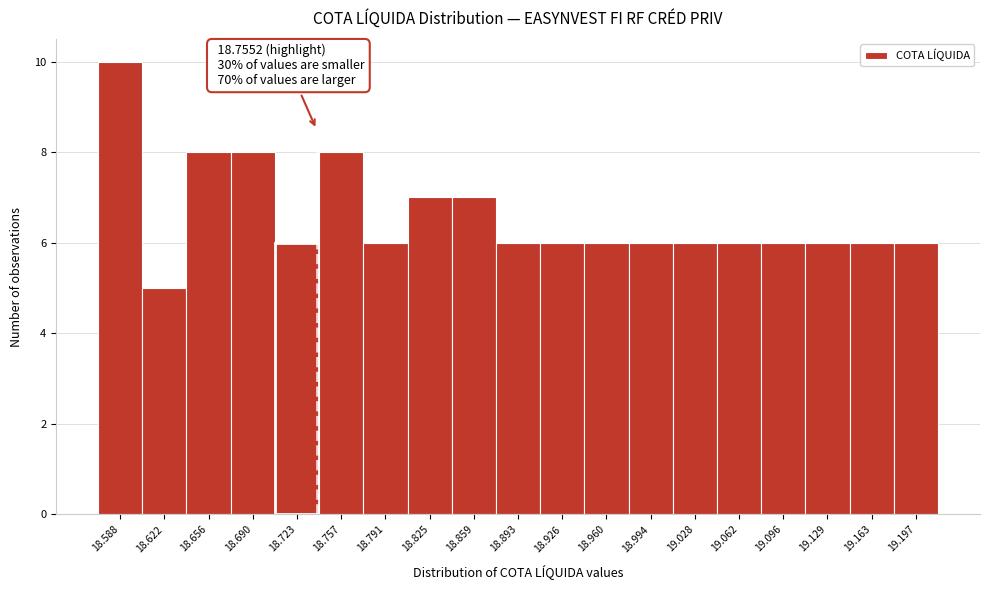

Reading left to right, what are all the values shown in this chart?

10	5	8	8	6	8	6	7	7	6	6	6	6	6	6	6	6	6	6